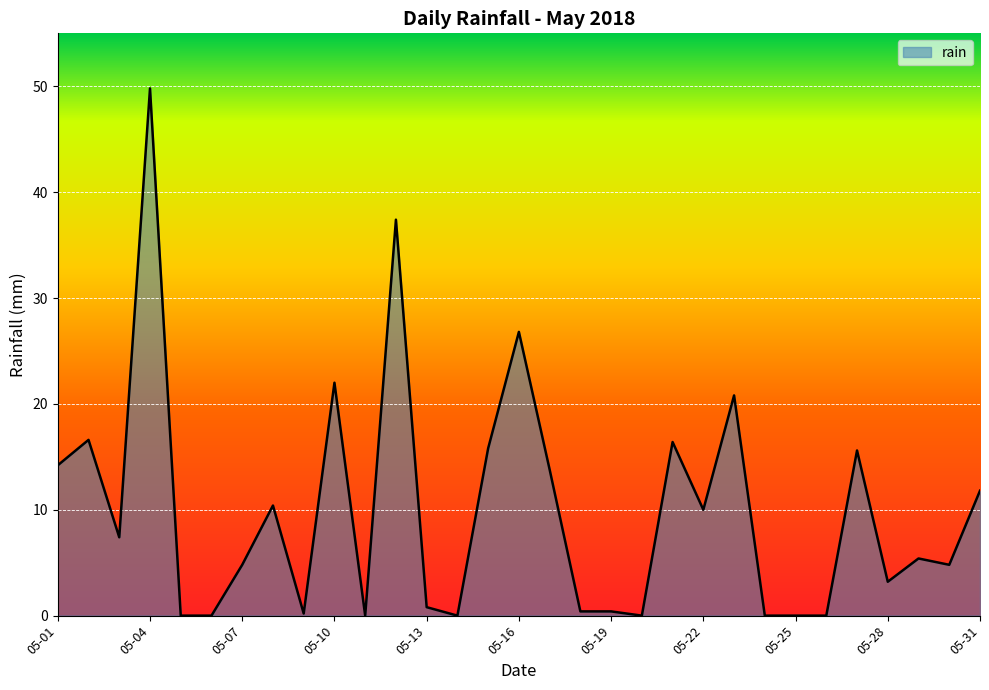

What is the maximum value shown in the chart?

49.8